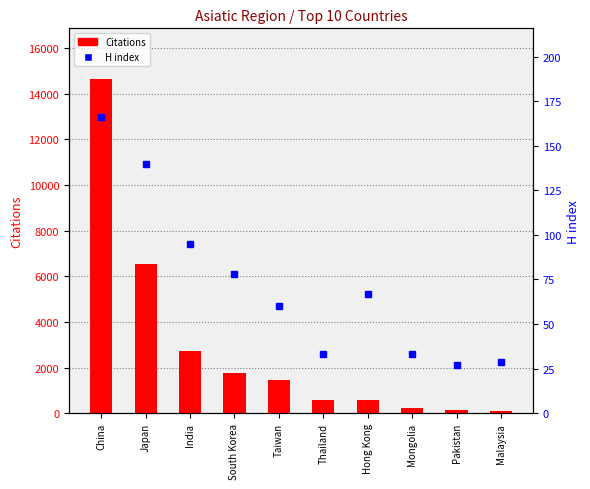

At which label is Citations closest to 7385?

Japan